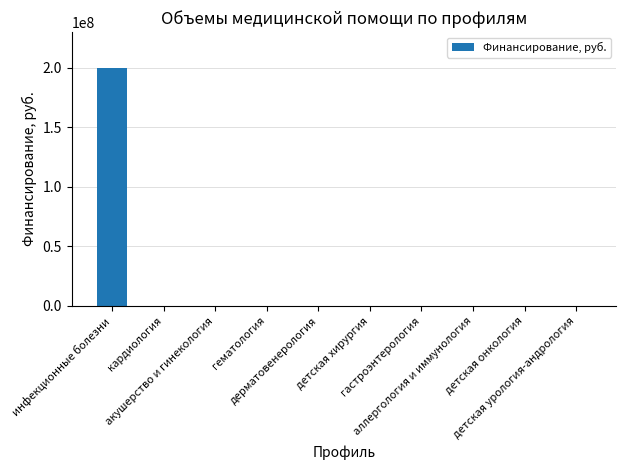

Which category has the highest value across all series?

инфекционные болезни